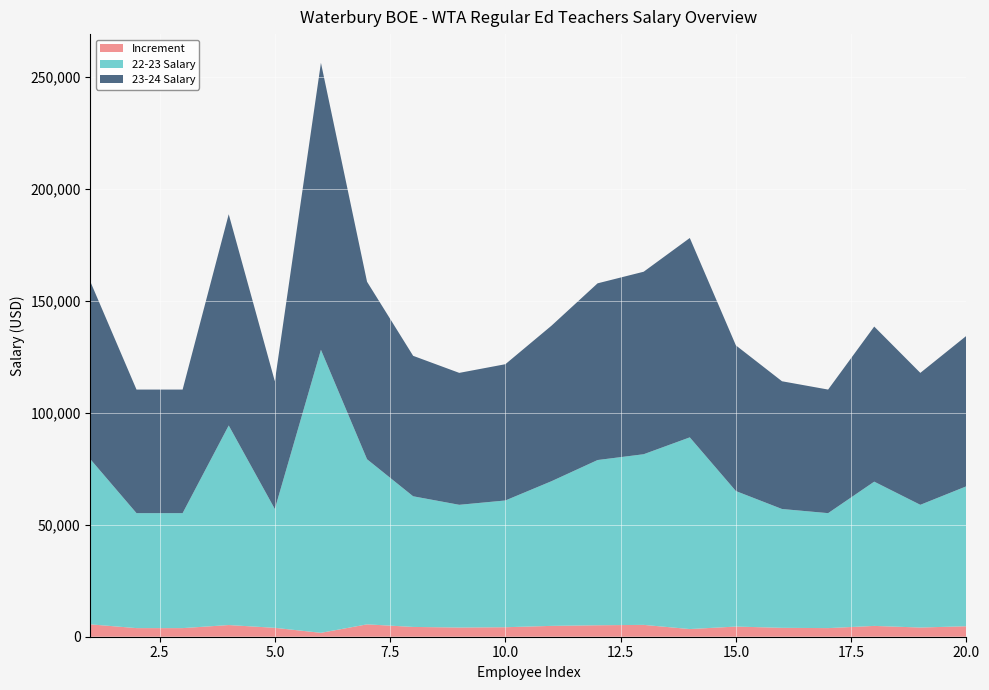

Reading left to right, list all the values displayed in this chart.

22-23 Salary: 1=73736.0	2=51341.0	3=51341.0	4=89124.0	5=53065.0	6=126413.8	7=73736.0	8=58348.0	9=54807.0	10=56609.0	11=64607.0	12=73787.0	13=76213.0	14=85609.0	15=60518.0	16=53065.0	17=51341.0	18=64428.0	19=54807.0	20=62508.0
23-24 Salary: 1=79261.5	2=55187.6	3=55187.6	4=94339.4	5=57041.9	6=128151.9	7=79261.5	8=62721.4	9=58915.0	10=60851.4	11=69449.1	12=78909.0	13=81502.7	14=89033.0	15=65053.0	16=57041.9	17=55187.6	18=69256.7	19=58915.0	20=67191.3
Increment: 1=5525.5	2=3846.6	3=3846.6	4=5215.4	5=3976.9	6=1738.2	7=5525.5	8=4373.4	9=4108.0	10=4242.4	11=4842.1	12=5122.0	13=5289.7	14=3424.0	15=4535.0	16=3976.9	17=3846.6	18=4828.7	19=4108.0	20=4683.3